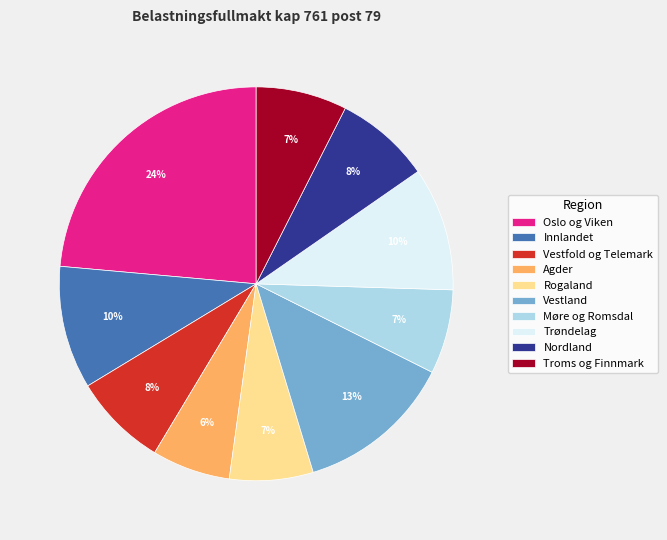

Is there any slice that represents more than half of the pie?

No